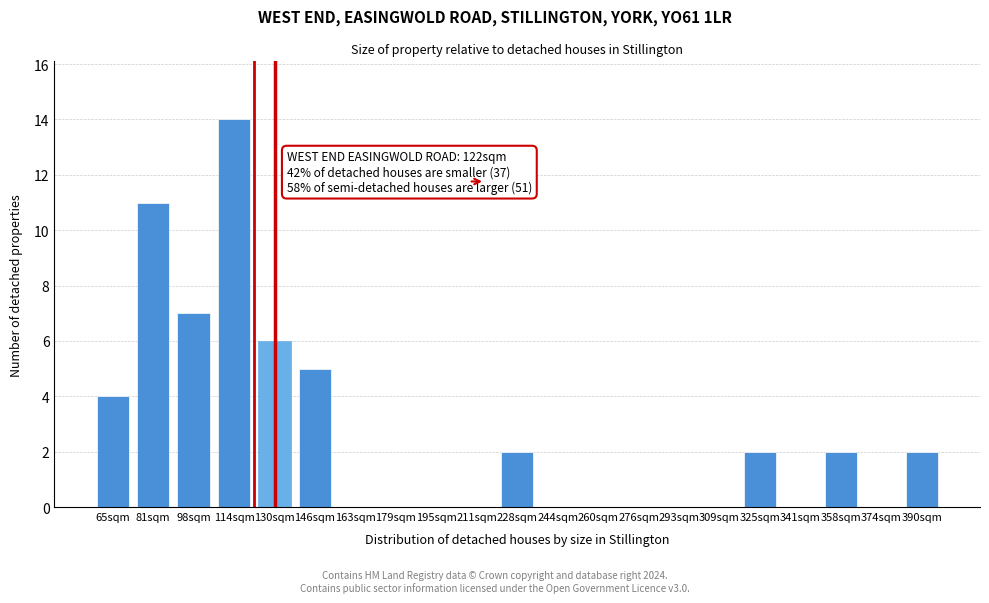

Reading left to right, transcribe all the data shown in this chart.

65sqm=4	81sqm=11	98sqm=7	114sqm=14	130sqm=6	146sqm=5	163sqm=0	179sqm=0	195sqm=0	211sqm=0	228sqm=2	244sqm=0	260sqm=0	276sqm=0	293sqm=0	309sqm=0	325sqm=2	341sqm=0	358sqm=2	374sqm=0	390sqm=2